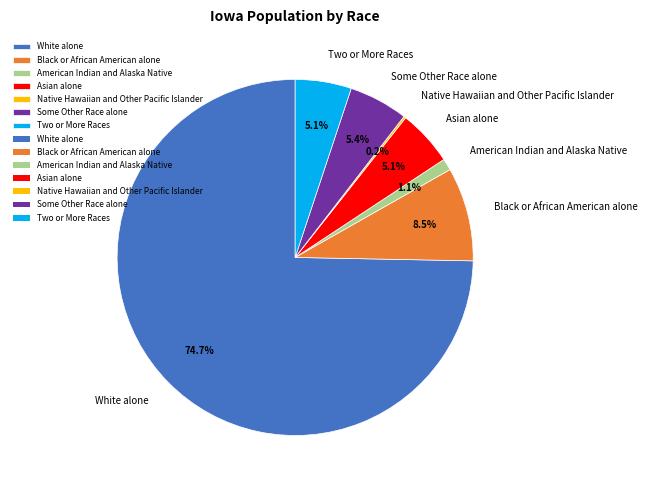

Is there a majority slice in this chart?

Yes